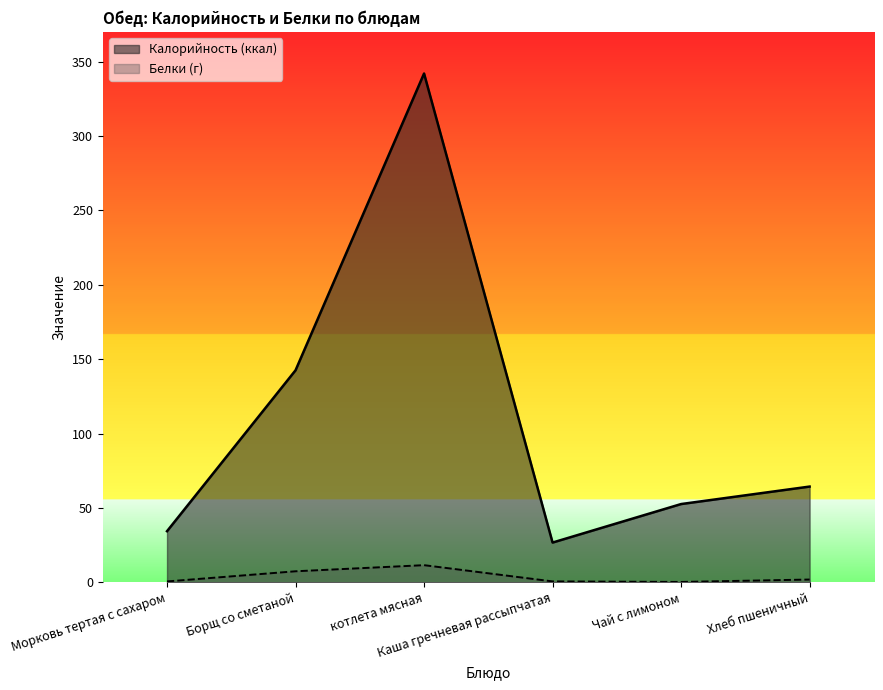

In Калорийность (ккал), how many points are higher than both neighbors (excluding endpoints)?

1